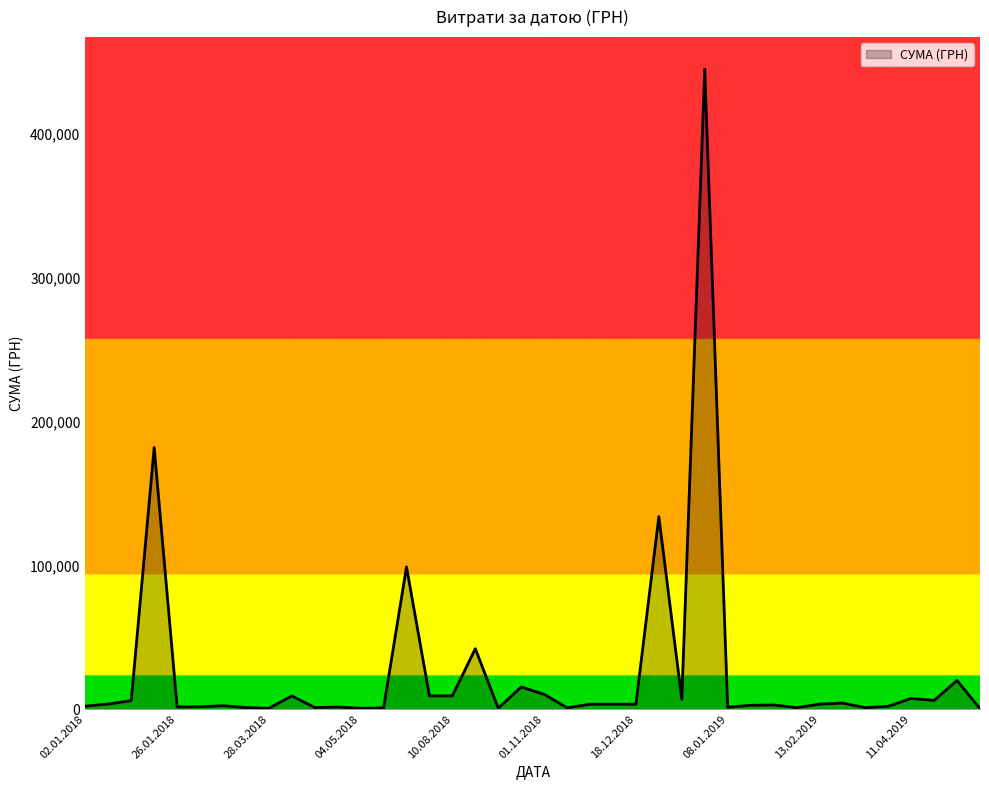

How many lines are shown in the chart?

1